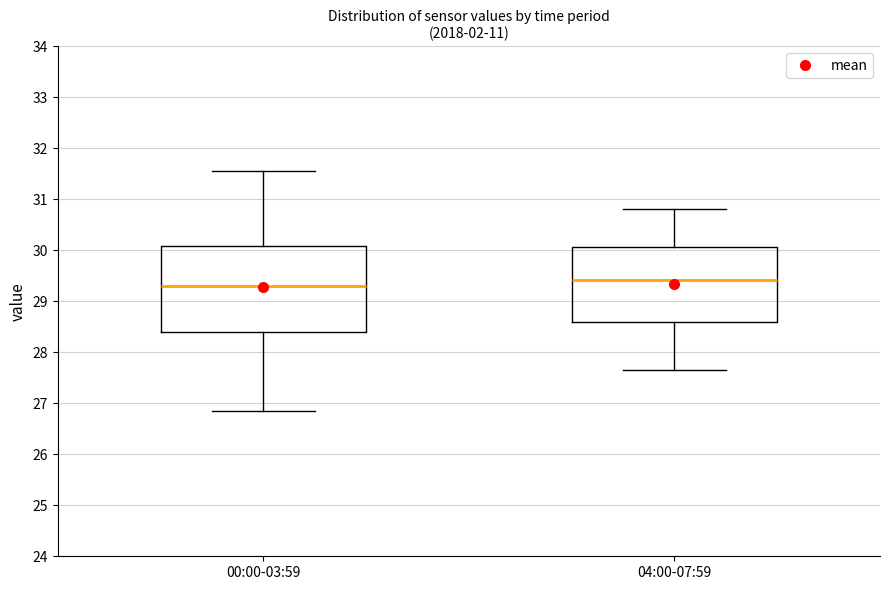

Where does the upper whisker of the box for 04:00-07:59 end on the y-axis? The values are not printed on the chart, so give them approximately, as read against the axis.

30.8